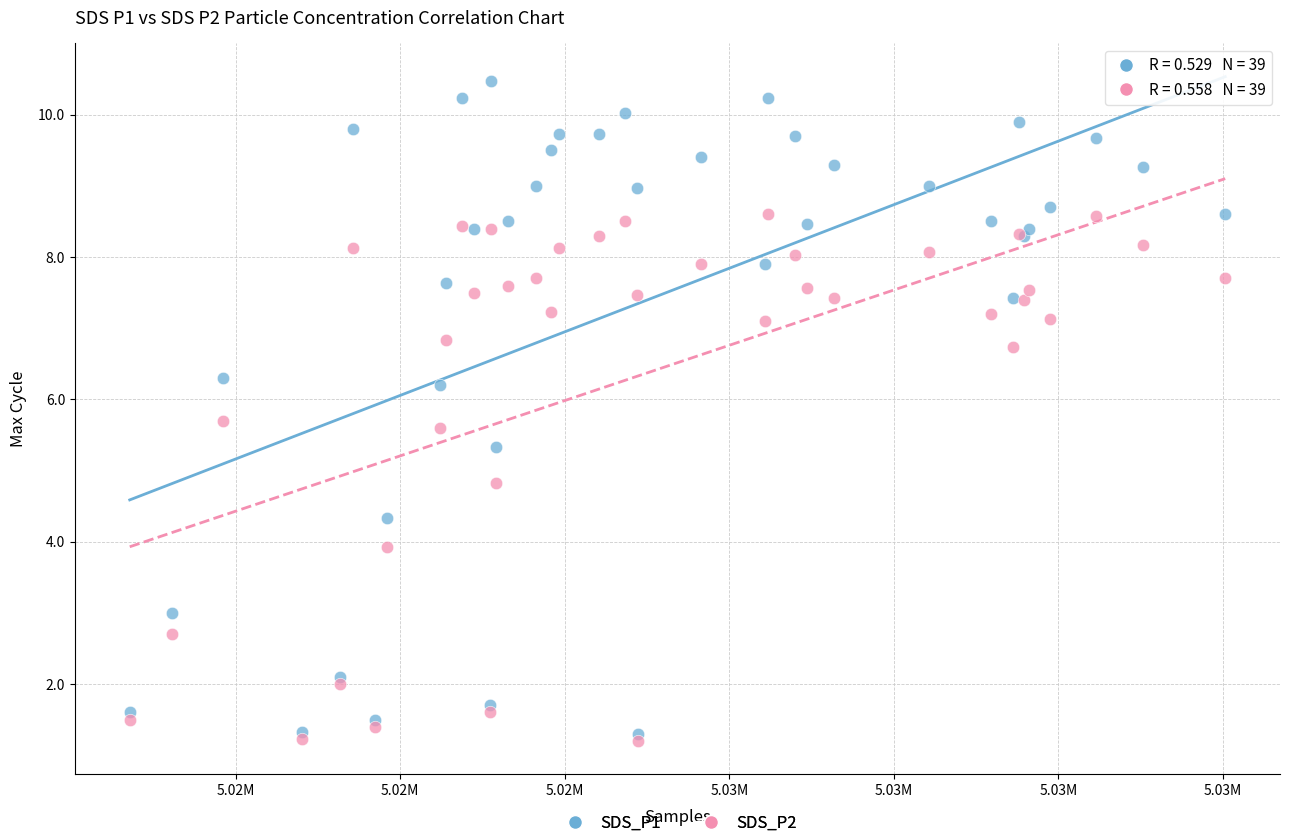

Which series reaches the minimum Y coordinate?

SDS_P2